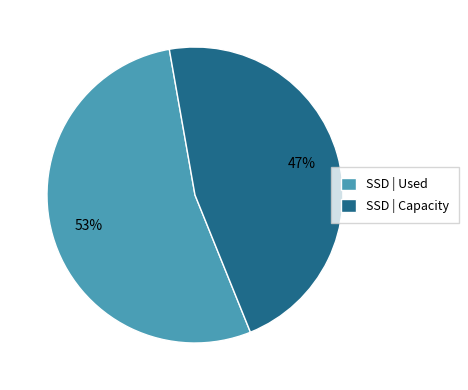

Is there a majority slice in this chart?

Yes